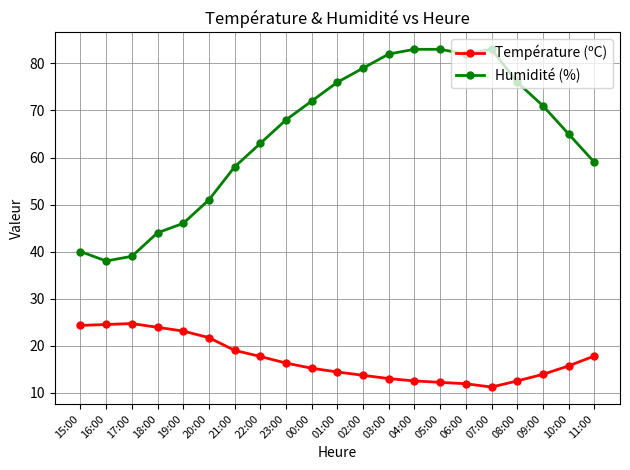

Read the Humidité (%) value at 00:00.

72.0